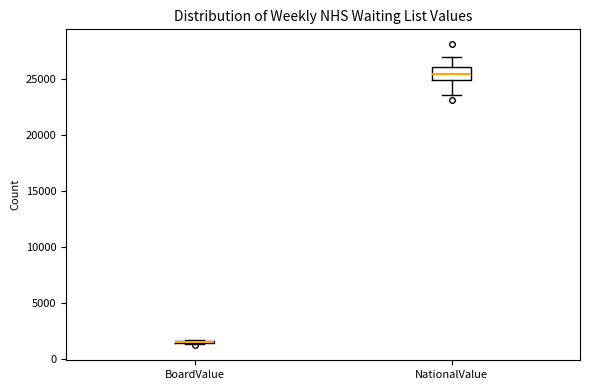

Reading left to right, read every box against the y-axis: the position of its median line, the range the box covers, and the ends of its whiskers. The values are not printed on the chart, so give them approximately, as read against the axis.

BoardValue: box collapsed to a line at 1500, whiskers 1500 to 1500
NationalValue: median 25500, box 25000 to 26000, whiskers 23500 to 27000